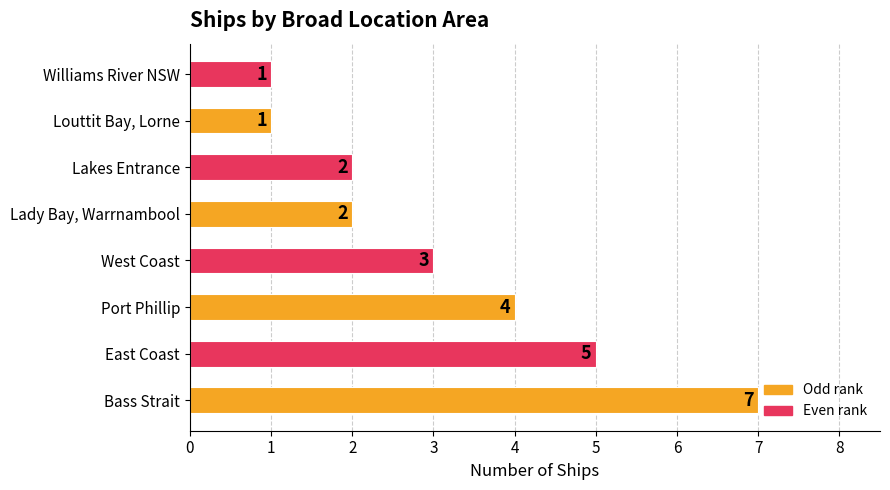

What is the ratio of the value at Lady Bay, Warrnambool to the value at West Coast?

0.7